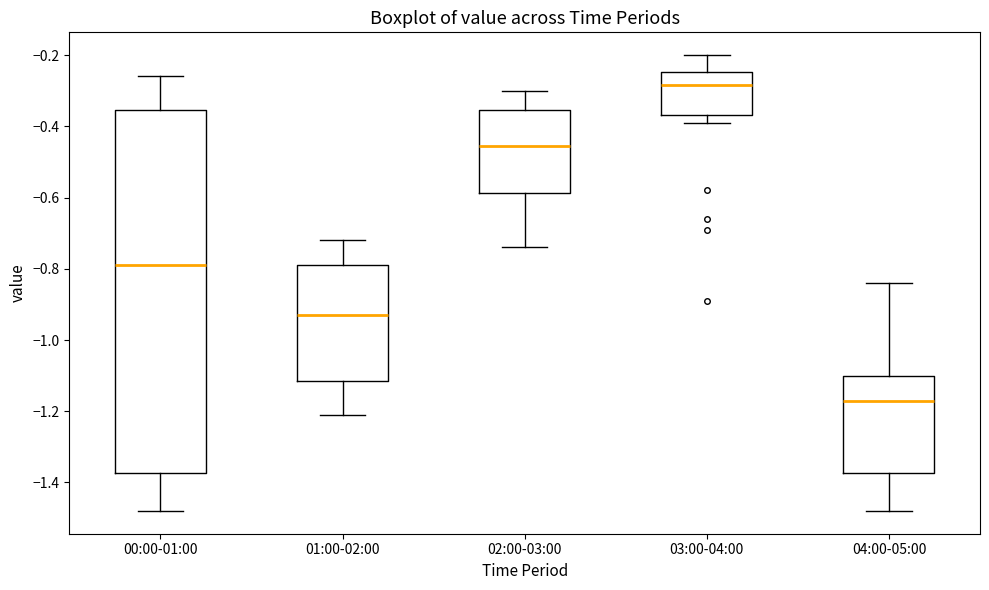

Where does the lower whisker of the box for 04:00-05:00 end on the y-axis? The values are not printed on the chart, so give them approximately, as read against the axis.

-1.48